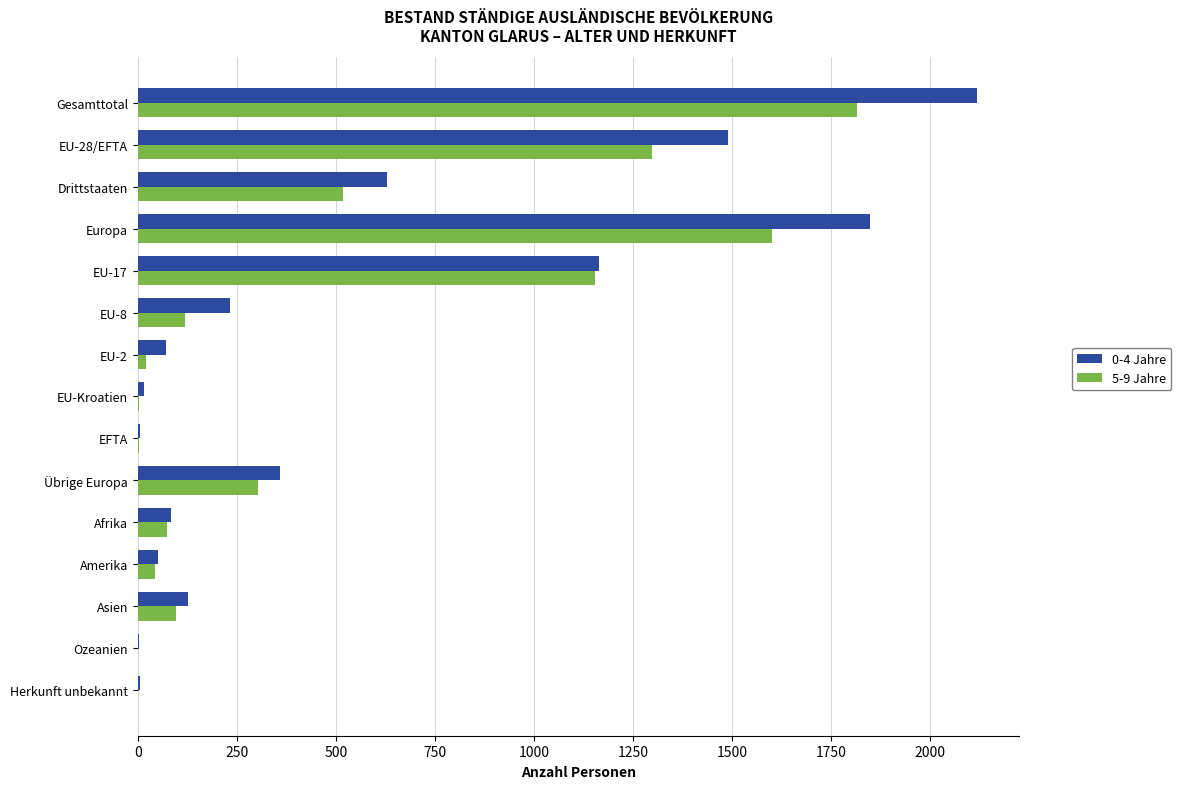

What are all the series names shown in the legend?

0-4 Jahre, 5-9 Jahre